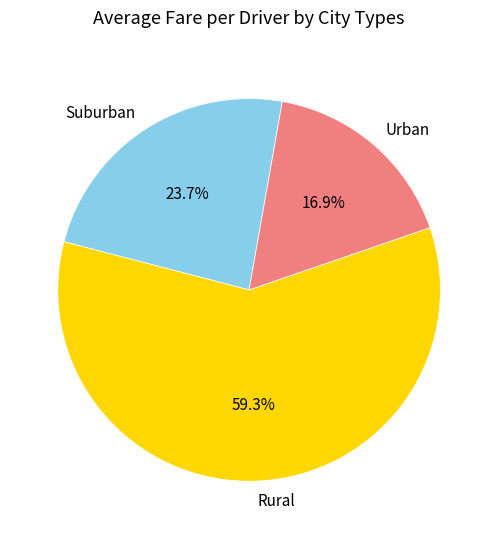

Is there any slice that represents more than half of the pie?

Yes